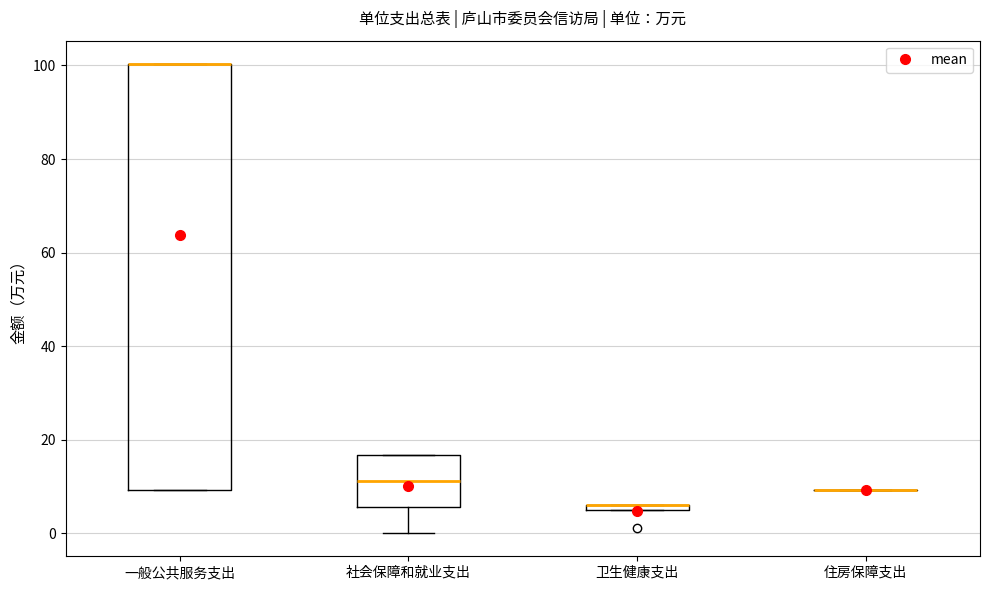

Where is the upper edge of the box for 一般公共服务支出 on the y-axis? The values are not printed on the chart, so give them approximately, as read against the axis.

100